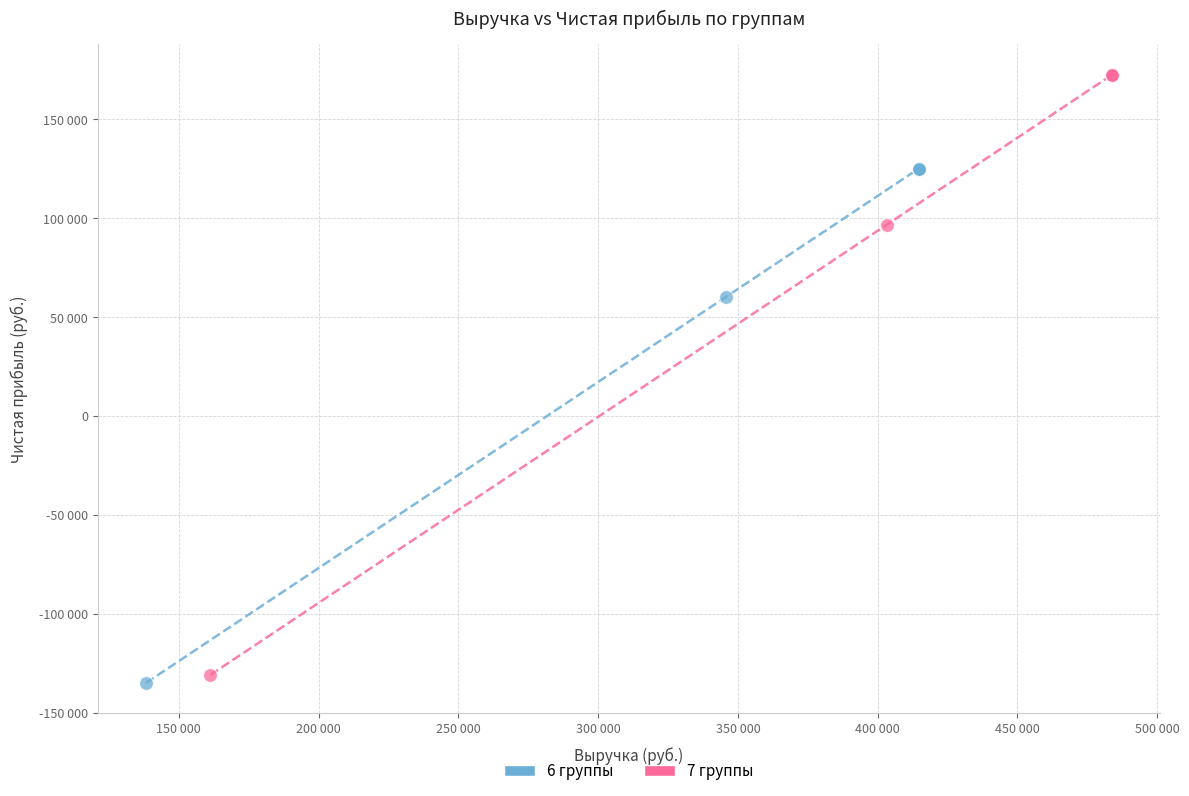

Which series contains the highest Y value?

7 группы